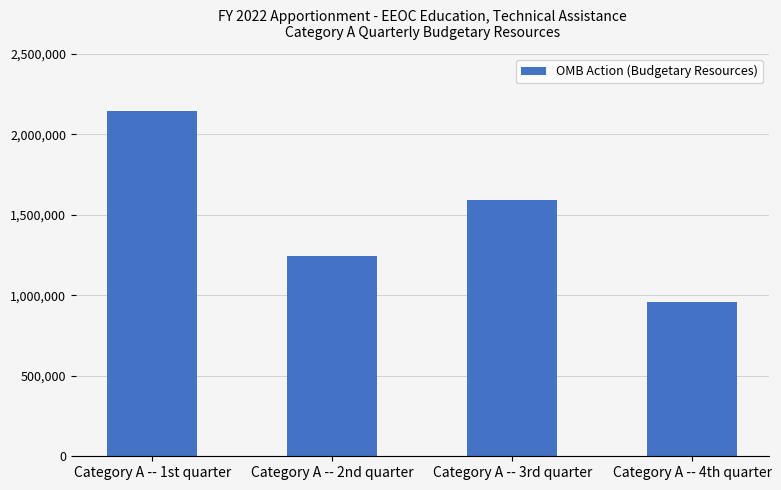

True or false: the data shows 1432712 at Category A -- 1st quarter.

False